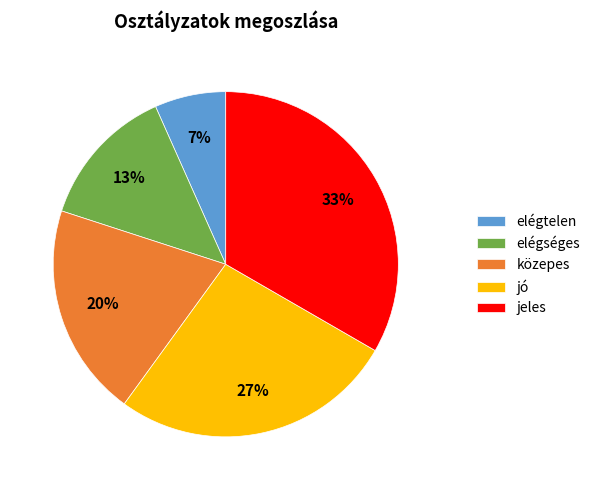

Rank the categories by value from highest to lowest.

jeles, jó, közepes, elégséges, elégtelen